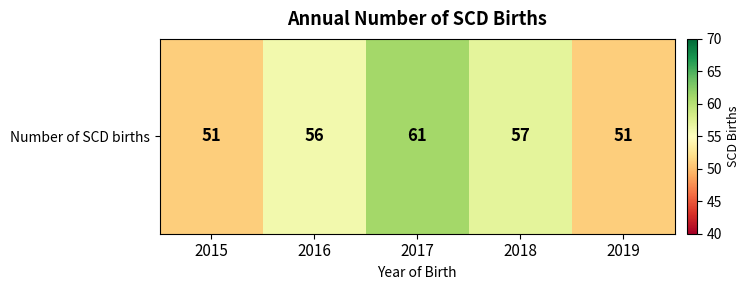

How many data points are less than 56?

2